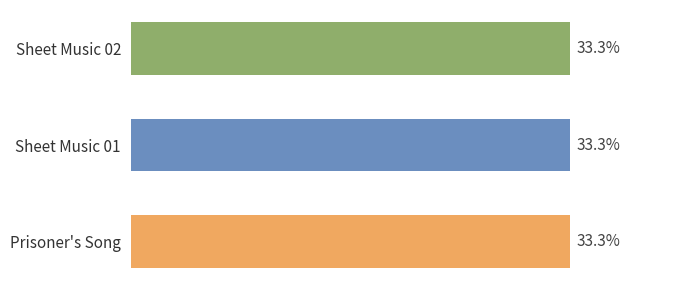

What is the label of the 3rd bar from the bottom?

Sheet Music 02